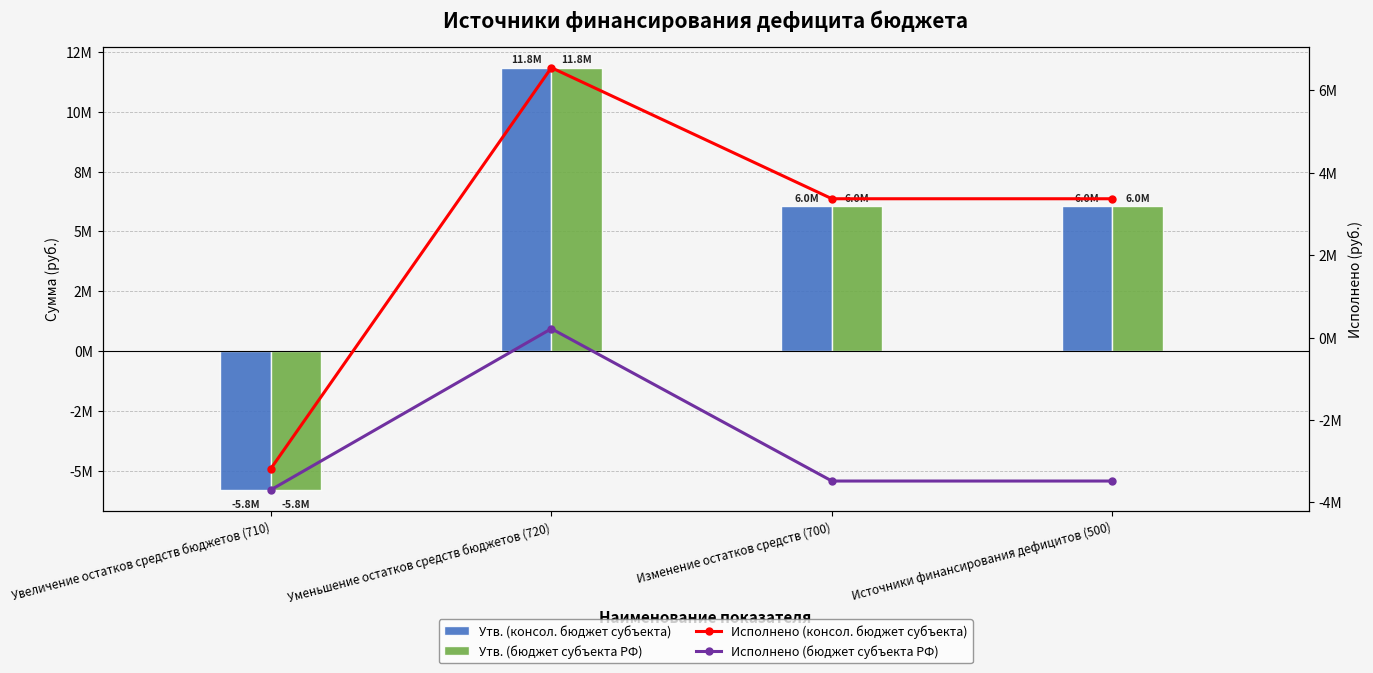

What value does the Исполнено (консол. бюджет субъекта) series have at Изменение остатков средств (700)?

3369288.7